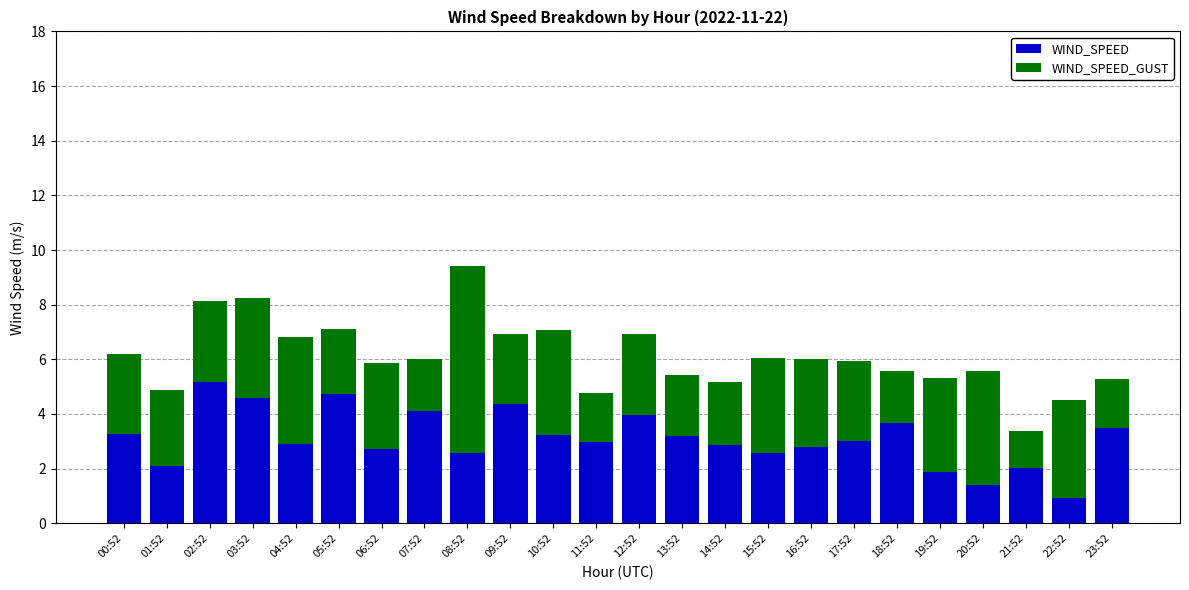

At which label does WIND_SPEED first exceed 3?

00:52